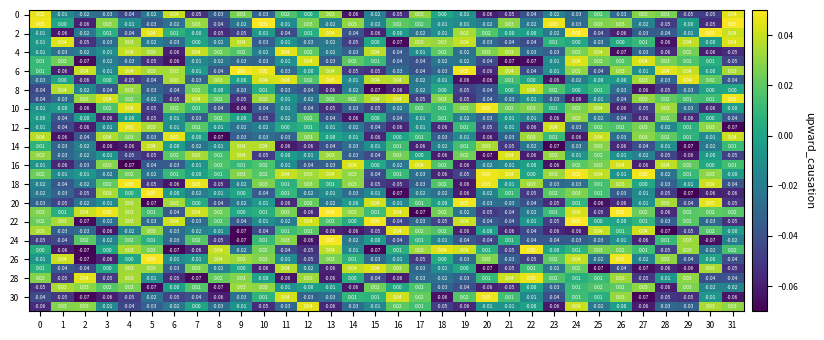

How many categories are shown in the chart?

32